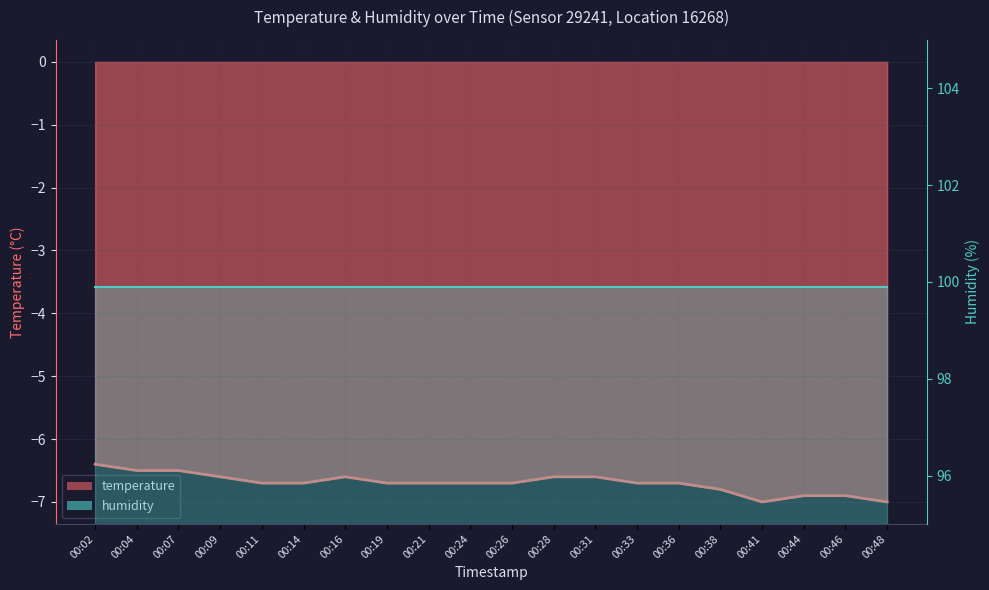

Is it true that temperature_line equals -4.5 at 00:11?

False